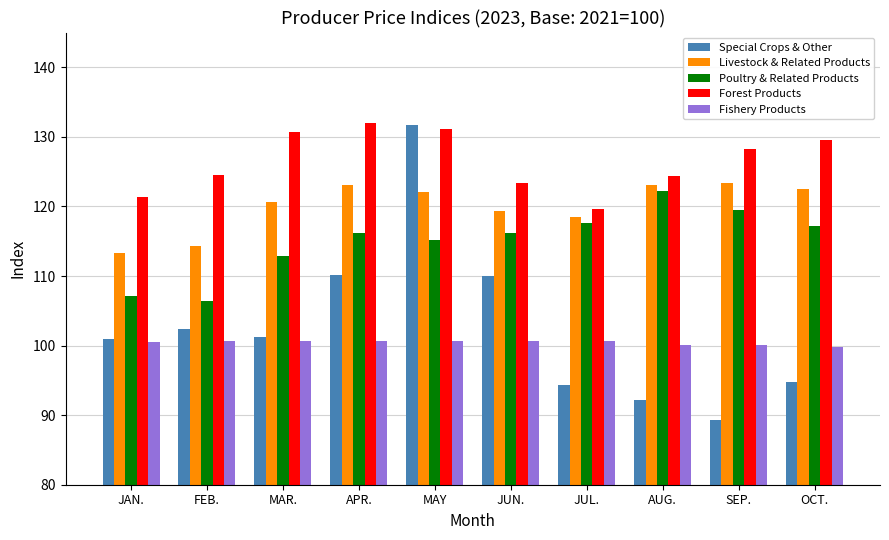

What is the sum of all Poultry & Related Products values?

1150.4